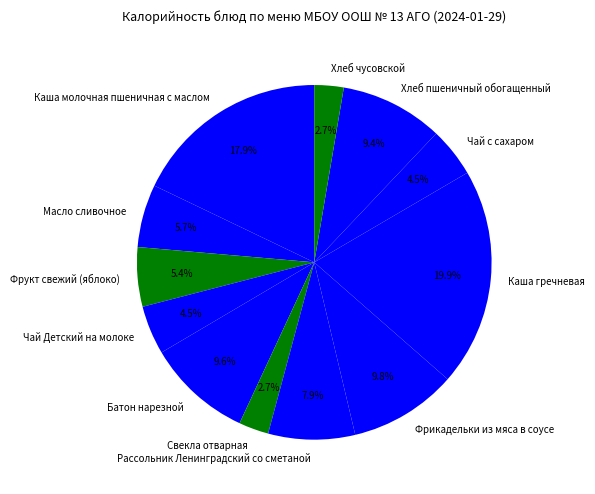

To the nearest percent, what is the average slice percentage?

8%